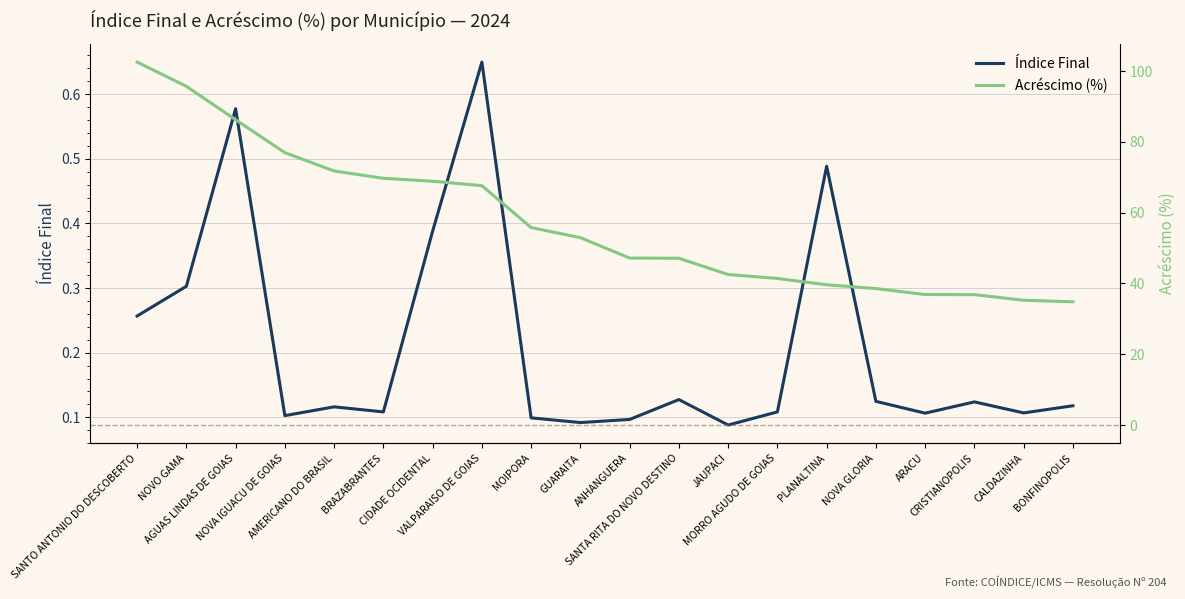

Where does the Acréscimo (%) series first go above 52?

SANTO ANTONIO DO DESCOBERTO